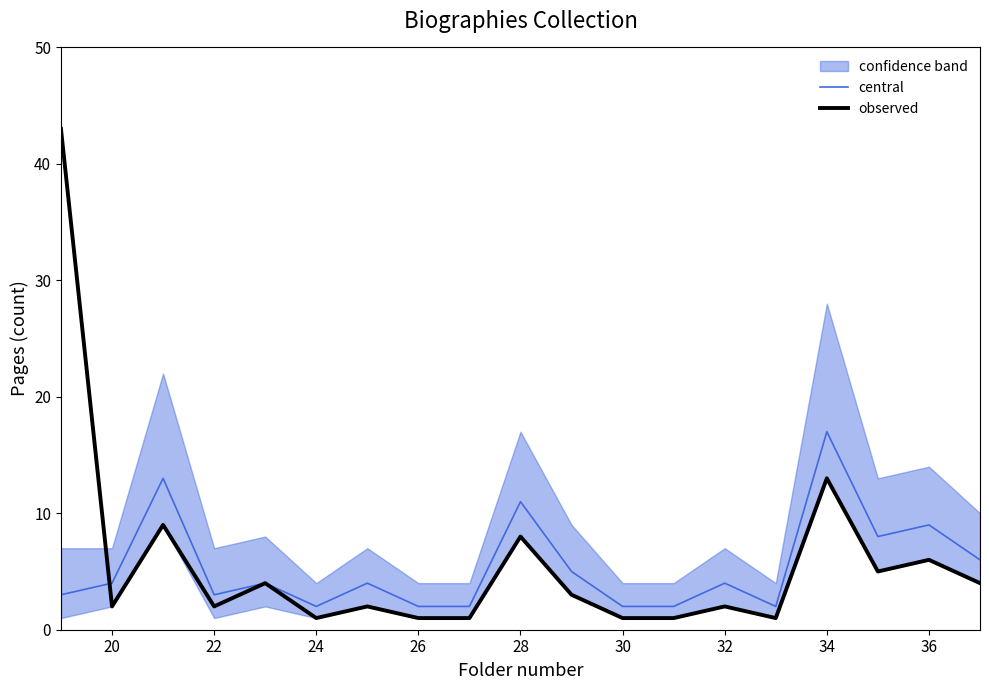

Where is the first local minimum for central?

22